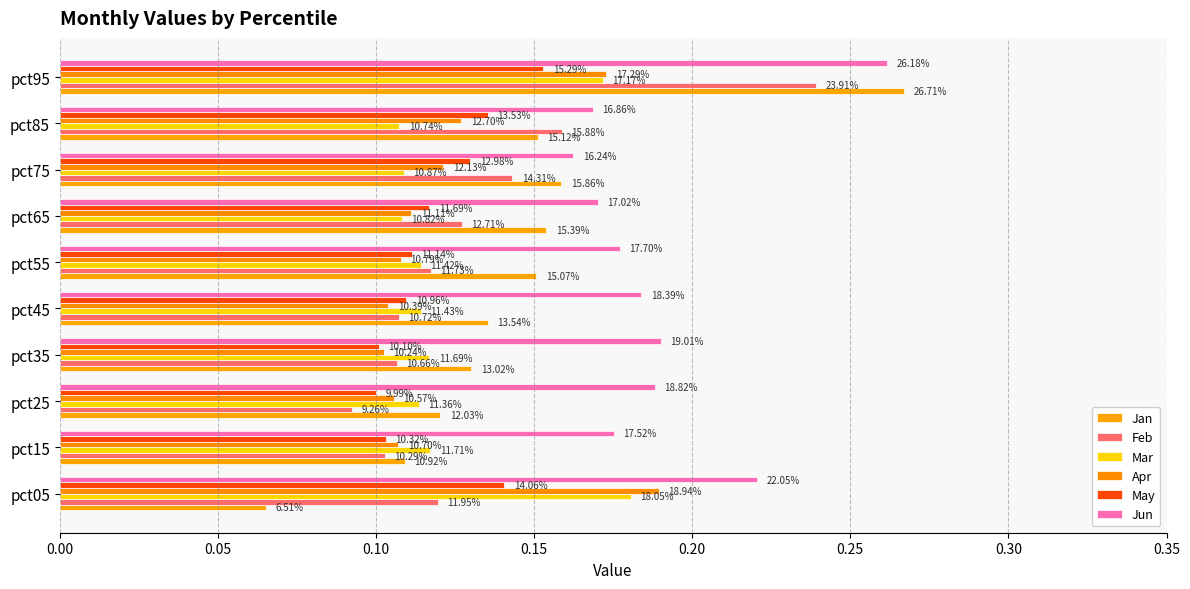

Which series has the largest total across all categories?

Jun